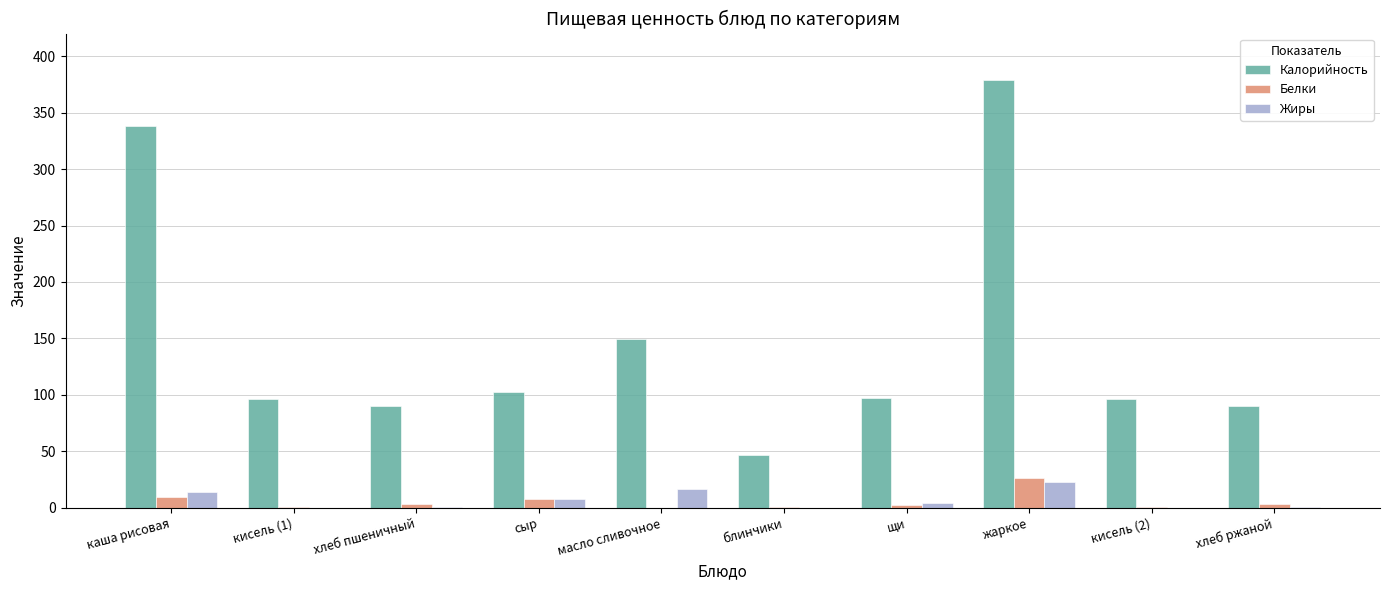

How many categories are shown in the chart?

10